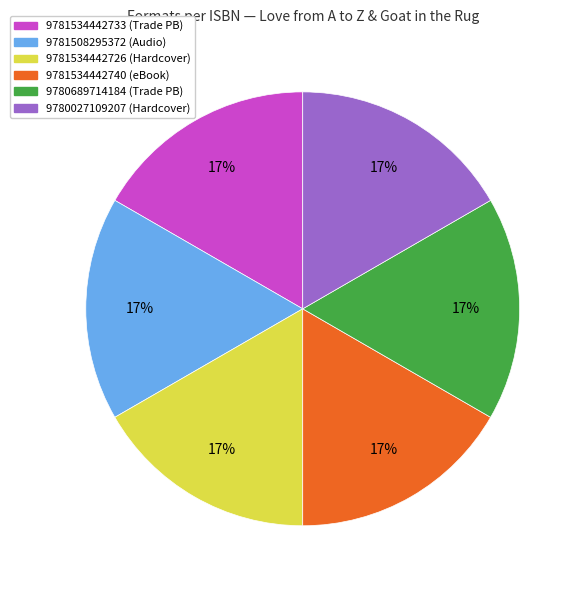

How many slices are in this pie chart?

6